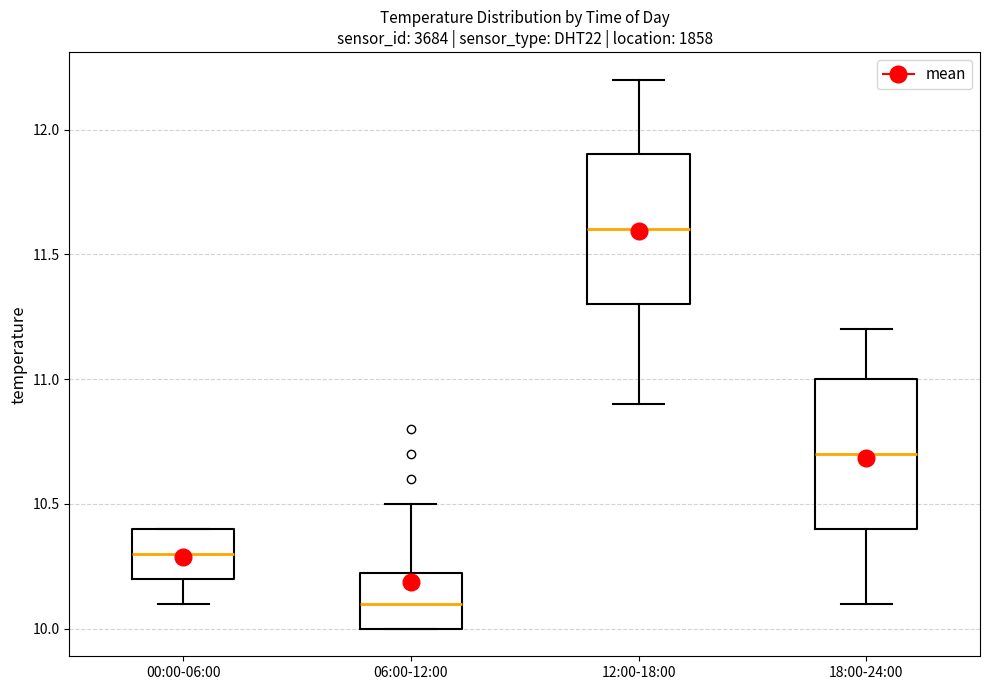

Reading left to right, transcribe this box plot: for each box, give where its median line is, the range the box spans, and where its two whiskers end, as read against the y-axis. The values are not printed on the chart, so give them approximately, as read against the axis.

00:00-06:00: median 10.30, box 10.20 to 10.40, whiskers 10.10 to 10.40
06:00-12:00: median 10.10, box 10.00 to 10.25, whiskers 10.00 to 10.50
12:00-18:00: median 11.60, box 11.30 to 11.90, whiskers 10.90 to 12.20
18:00-24:00: median 10.70, box 10.40 to 11.00, whiskers 10.10 to 11.20